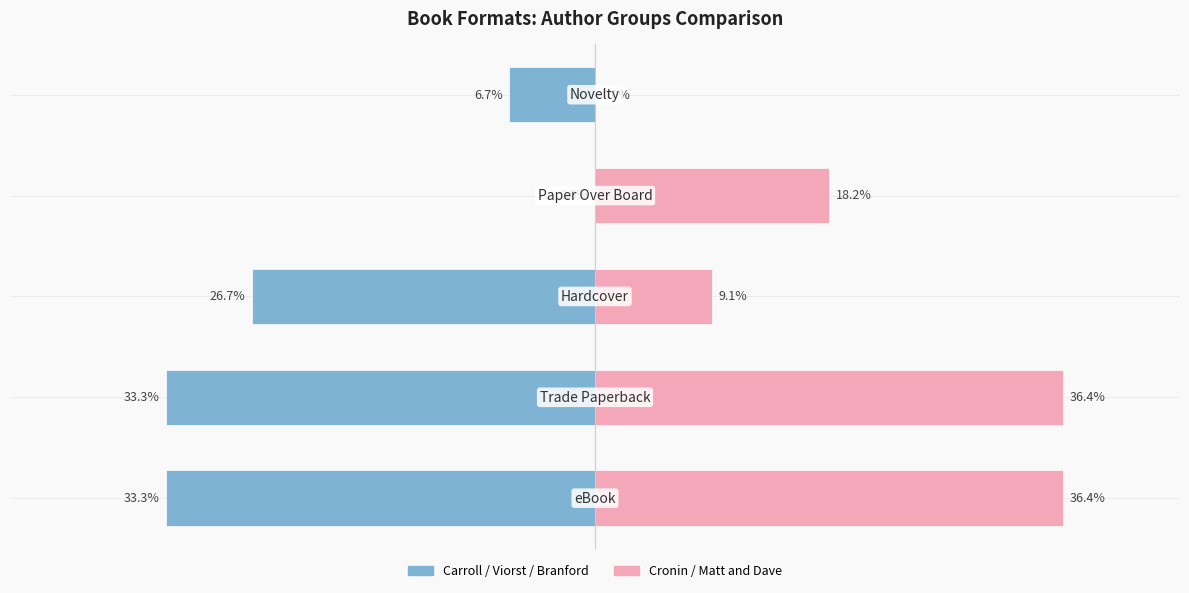

Reading left to right, transcribe all the data shown in this chart.

Lewis Carroll / Judith Viorst / Anna Branford: -33.3	-33.3	-26.7	0.0	-6.7
Doreen Cronin / Matt and Dave: 36.4	36.4	9.1	18.2	0.0